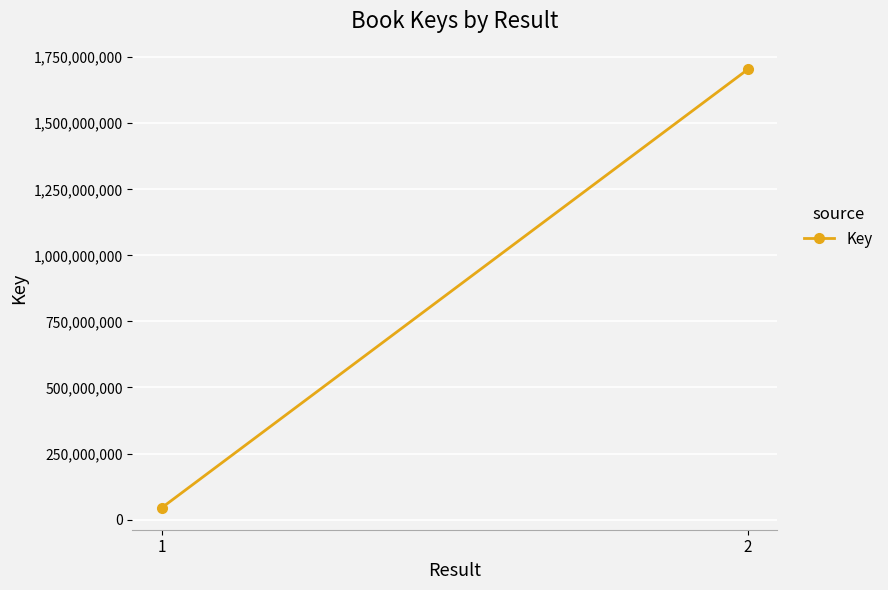

What is the average value?

874285344